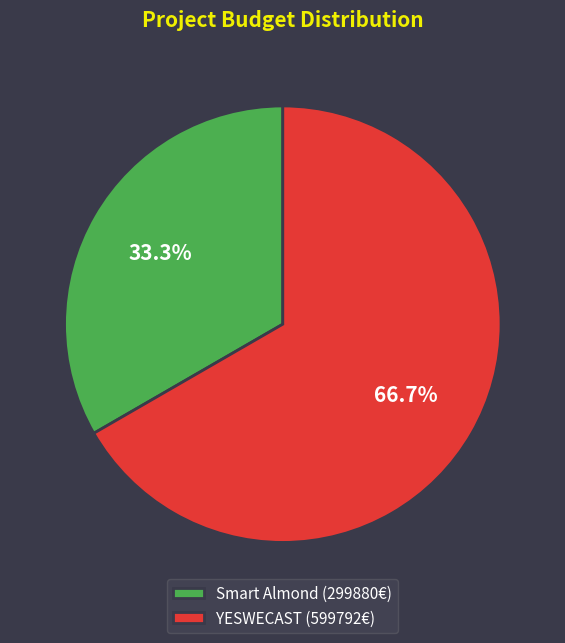

Which category has the biggest portion of the pie?

YESWECAST (599792€)